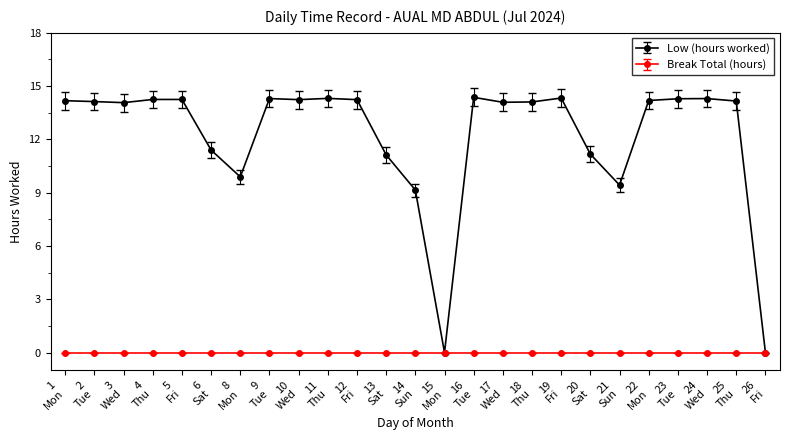

Rank the series by their maximum value, from highest to lowest.

Low (hours worked), Break Total (hours)